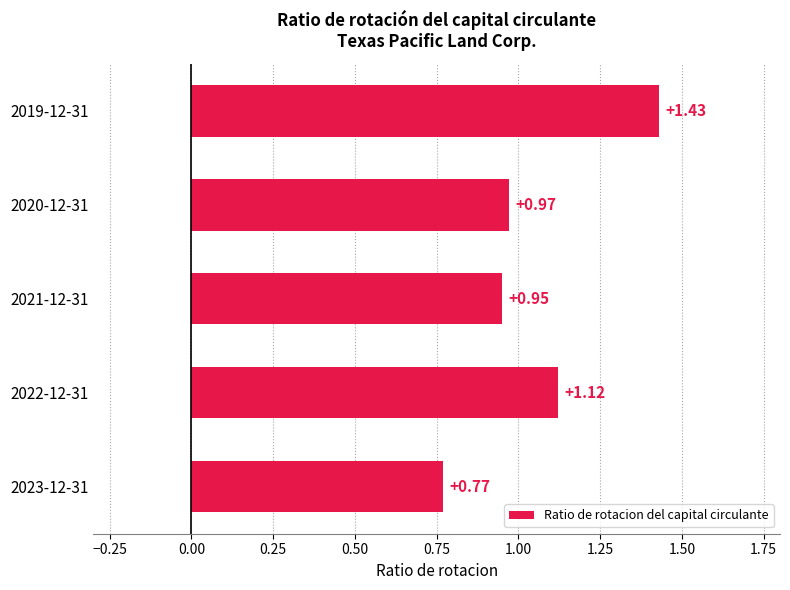

Which label corresponds to the largest value in the chart?

2019-12-31